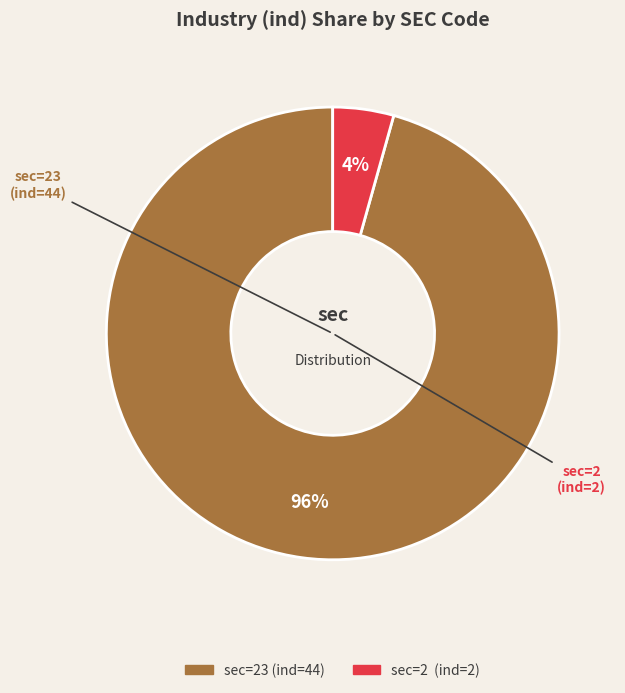

Does any single category account for the majority?

Yes